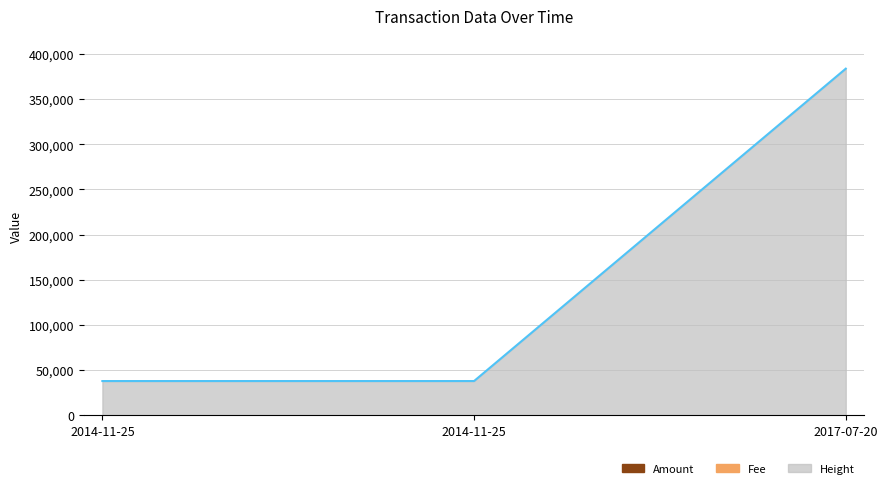

What is the value of the Fee point at the 2nd from the left?

1